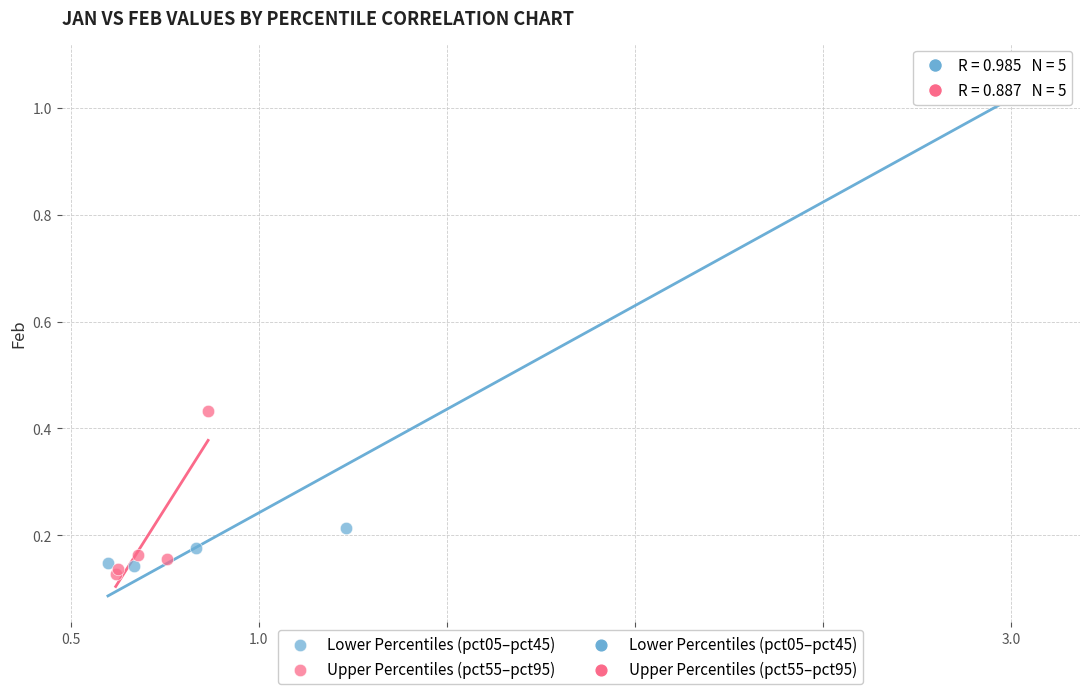

Which series contains the highest Y value?

Lower Percentiles (pct05–pct45)